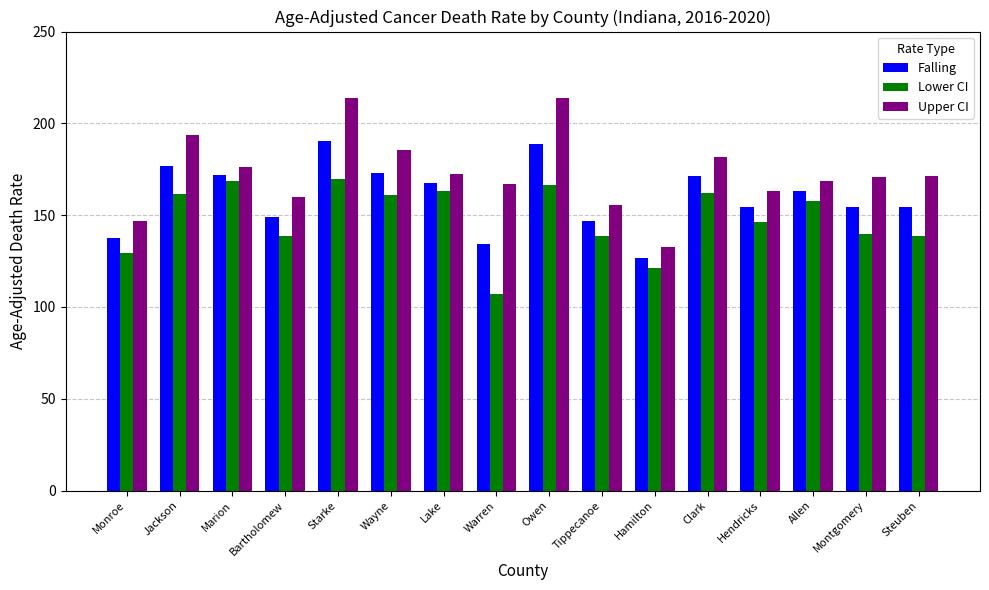

What is the total value across all series at Jackson?

531.8